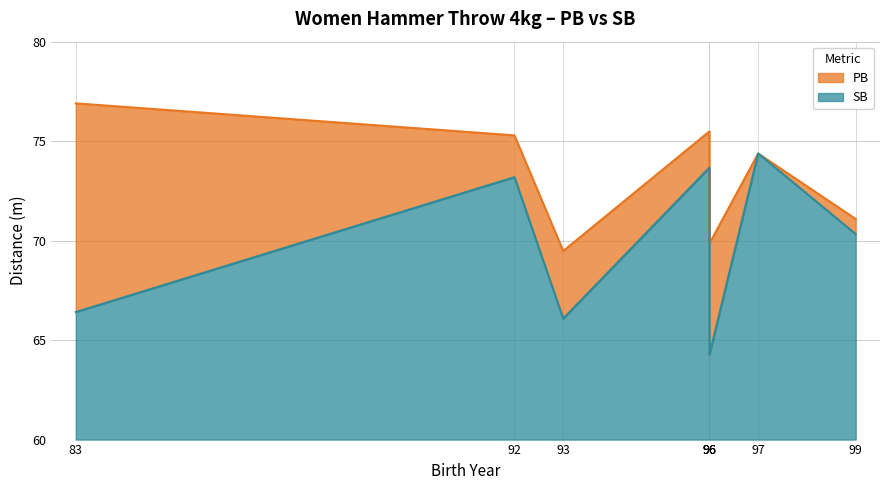

The value of SB at Gyurátz Réka is 32.0. True or false?

False